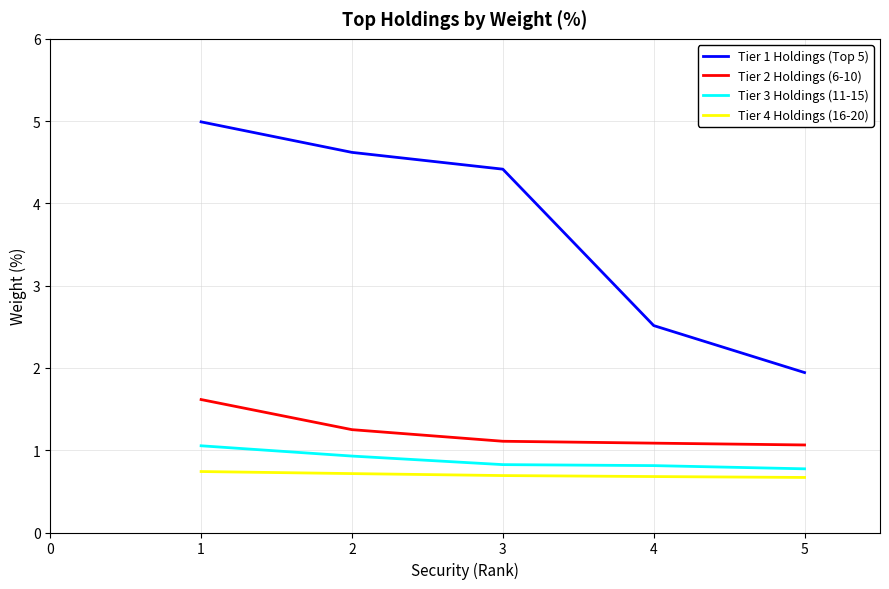

List the series in order of their peak value, lowest first.

Tier 4 Holdings (16-20), Tier 3 Holdings (11-15), Tier 2 Holdings (6-10), Tier 1 Holdings (Top 5)